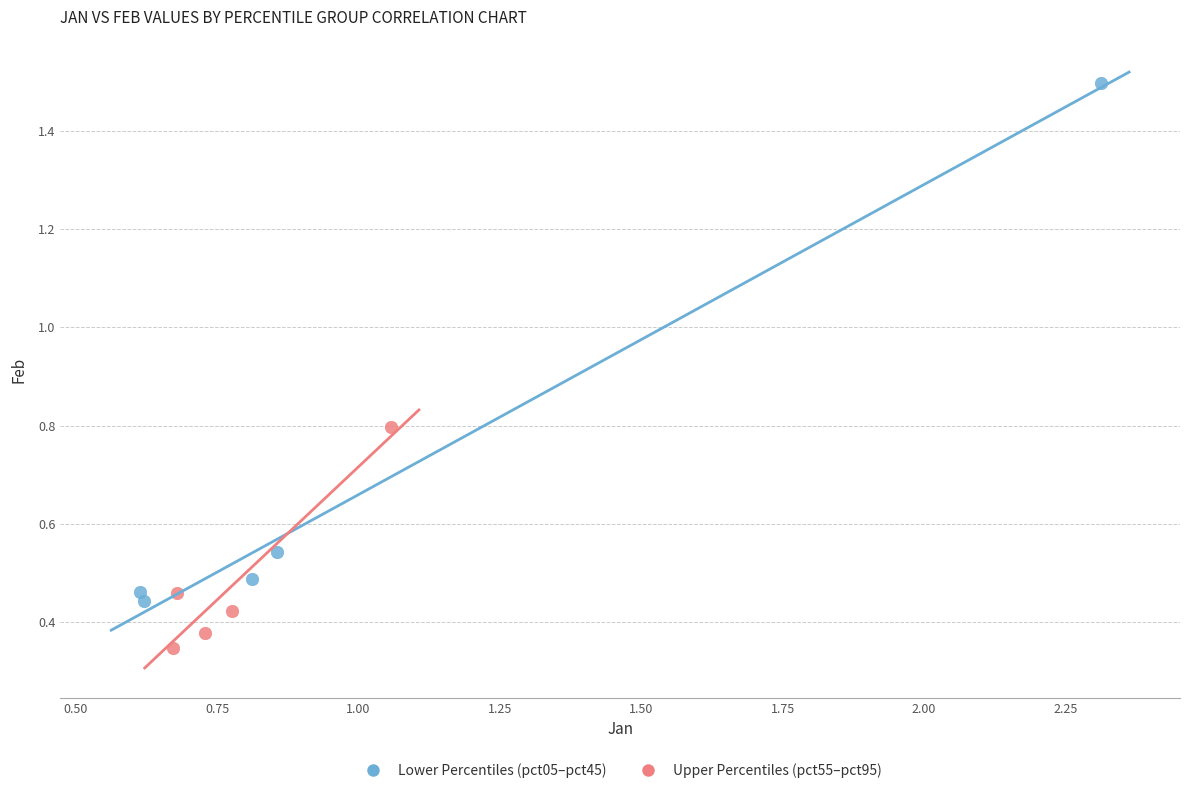

Which series reaches the minimum Y coordinate?

Upper Percentiles (pct55–pct95)